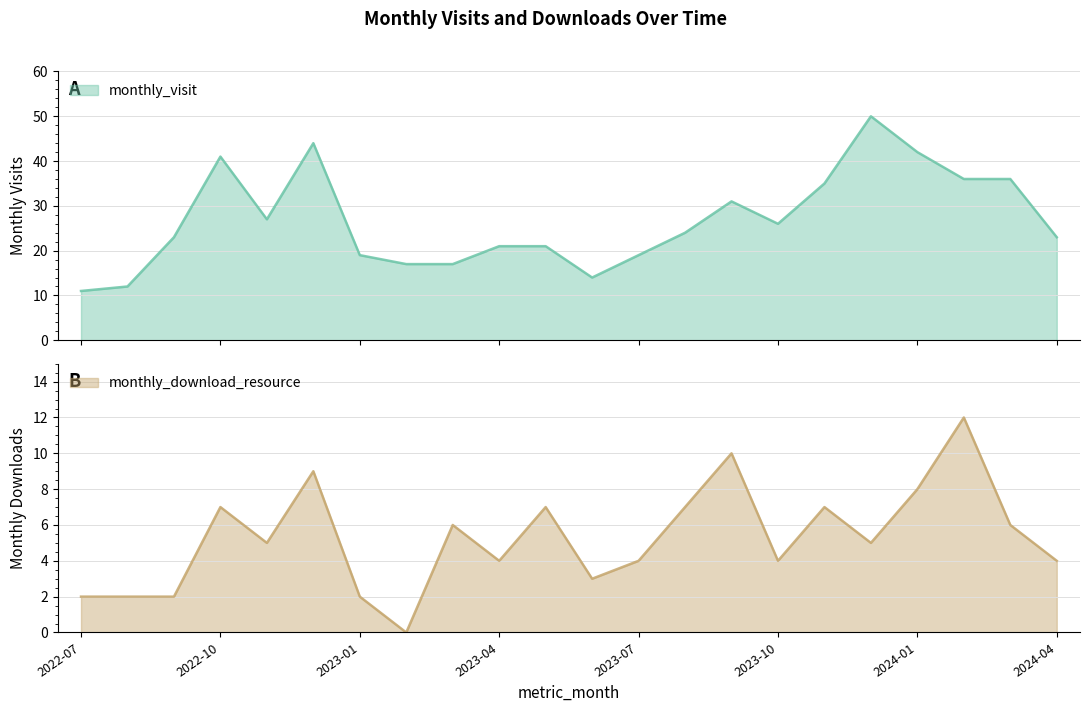

What is the approximate value of monthly_download_resource at 2023-11, to the nearest 5?

5